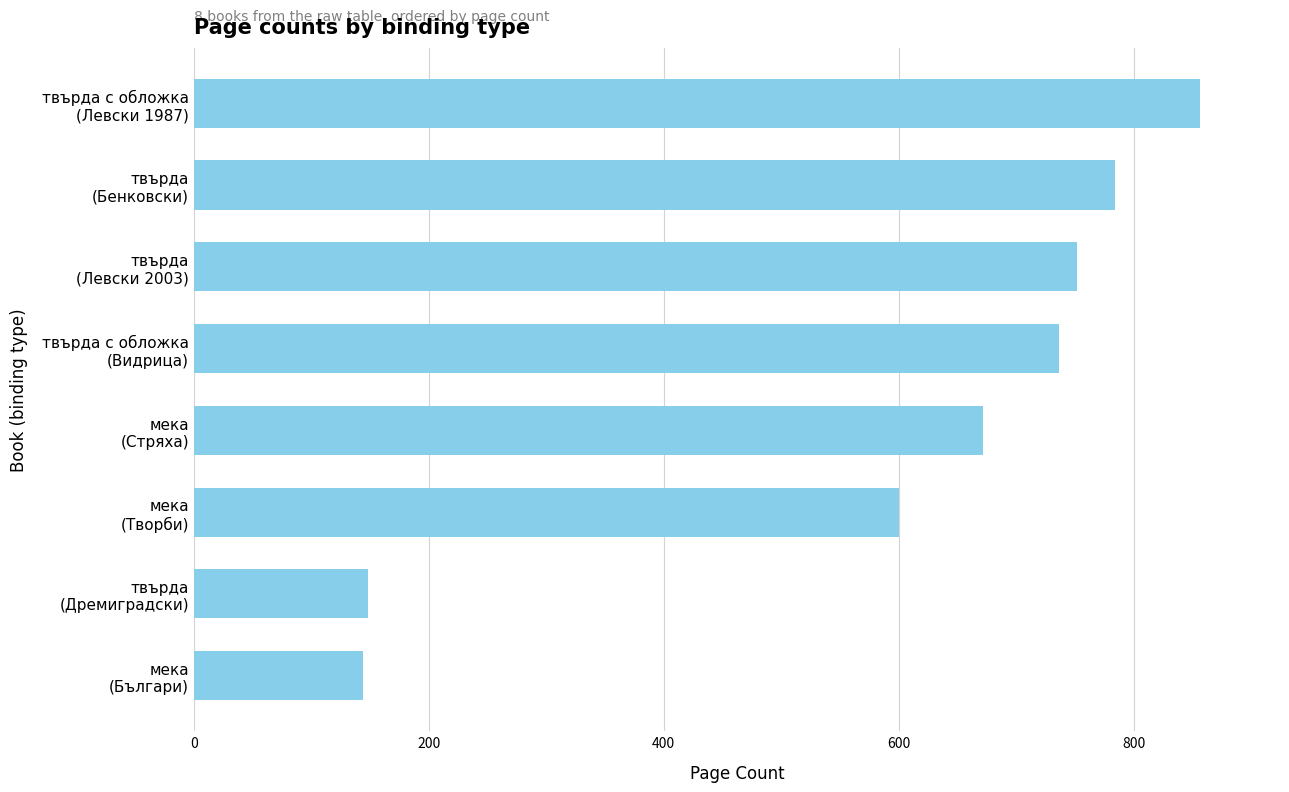

How many series are shown in this chart?

1